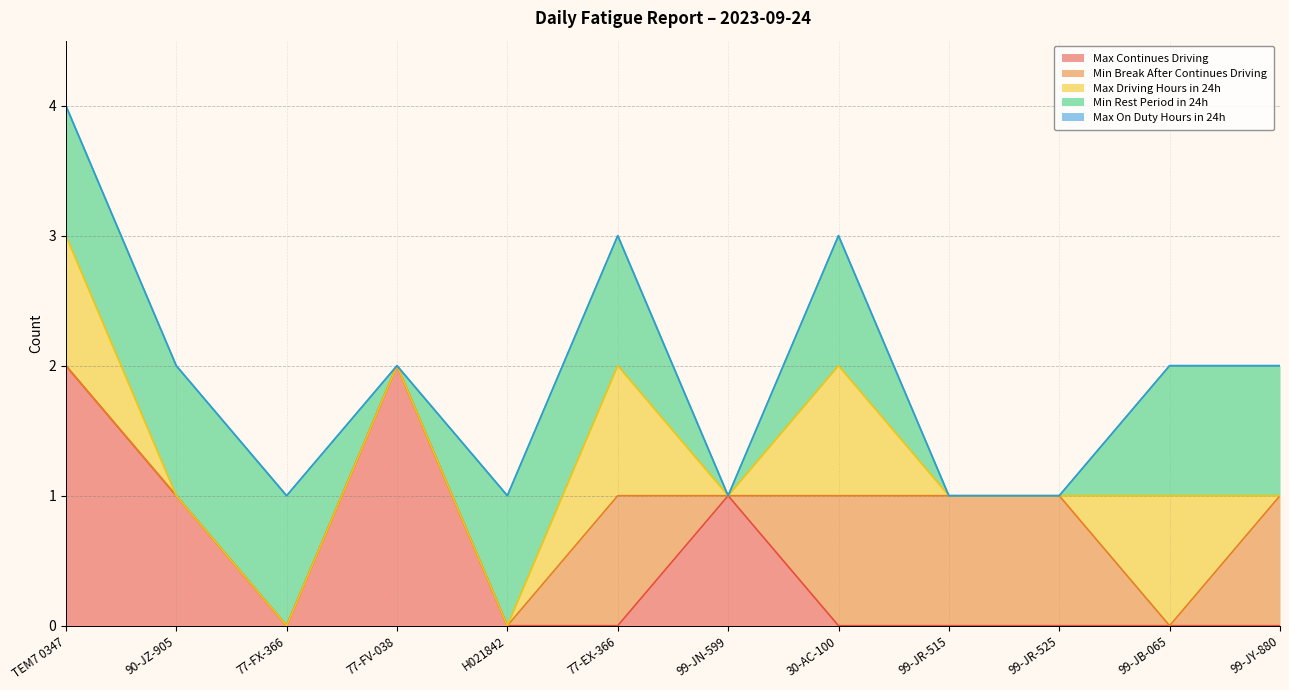

What position from the left is 77-EX-366?

6